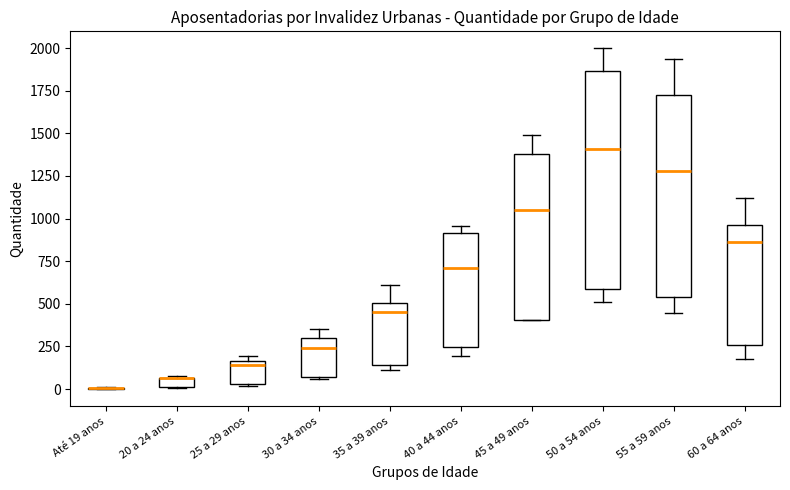

Where does the median line of the box for 50 a 54 anos sit on the y-axis? The values are not printed on the chart, so give them approximately, as read against the axis.

1400